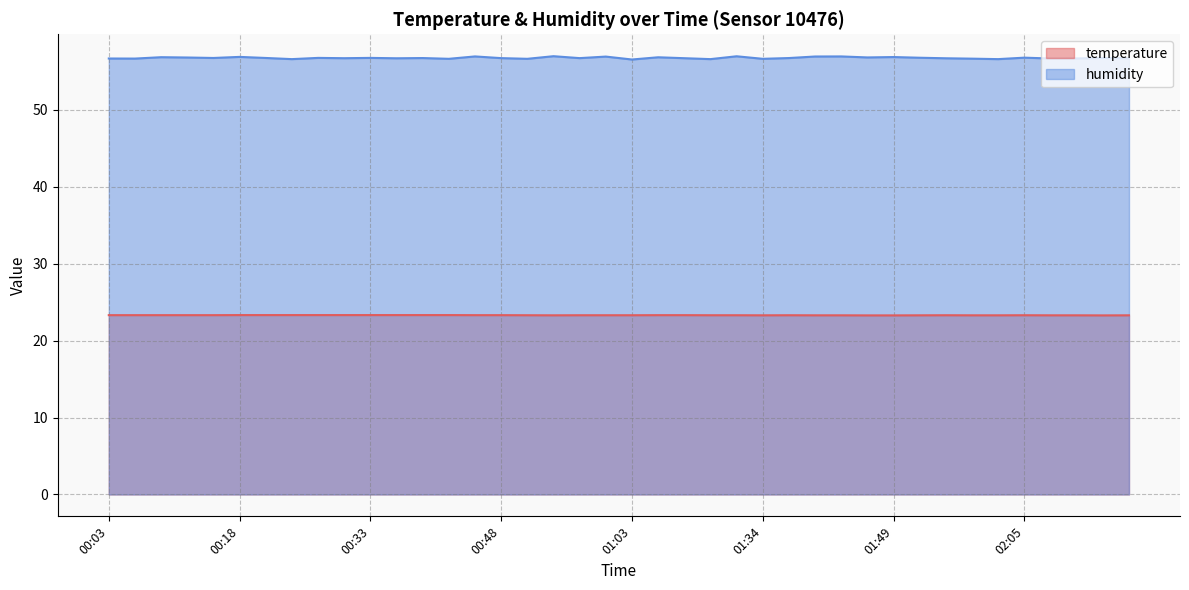

What is the sum of the temperature values at 00:39 and 01:28?

46.6